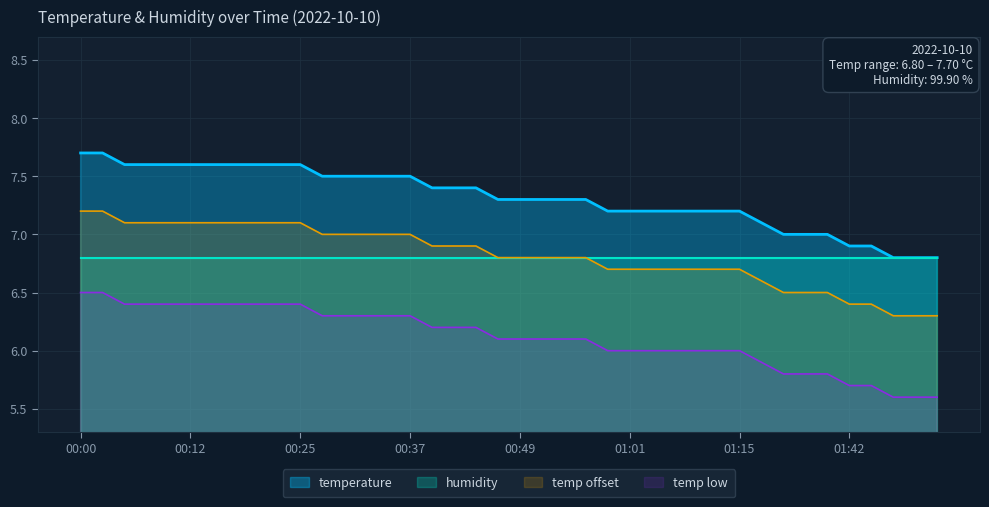

Is the value of temperature at 01:42 greater than the value of humidity at 00:25?

Yes